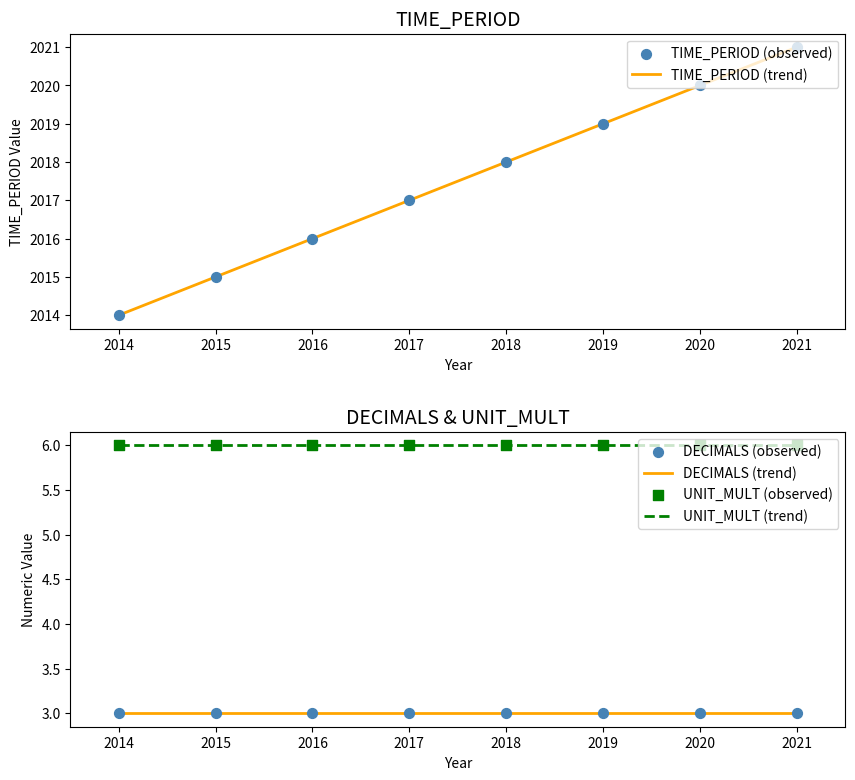

Which series has the largest total across all categories?

TIME_PERIOD